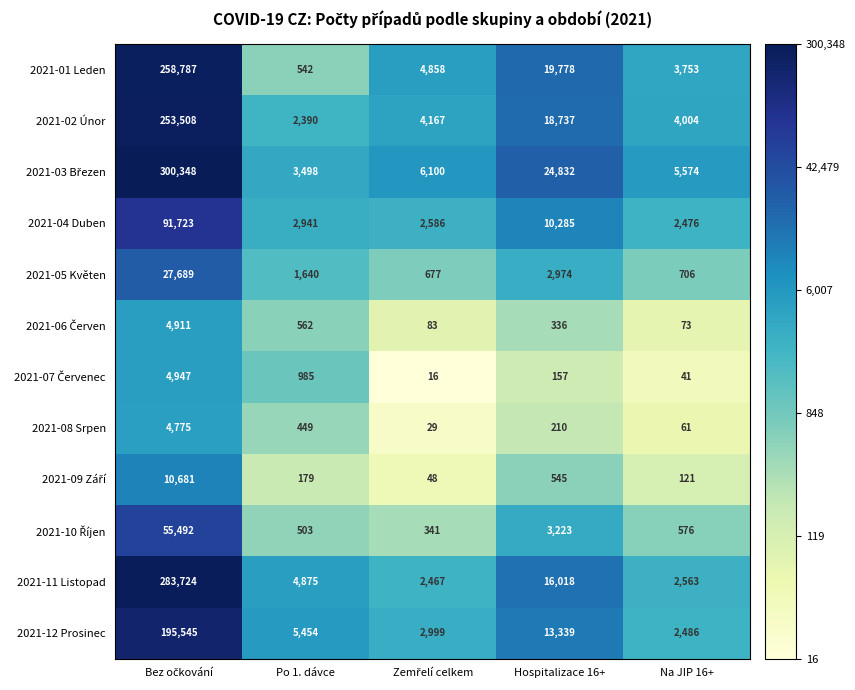

True or false: 2021-05 Květen has a value of 1640 at Po 1. dávce.

True